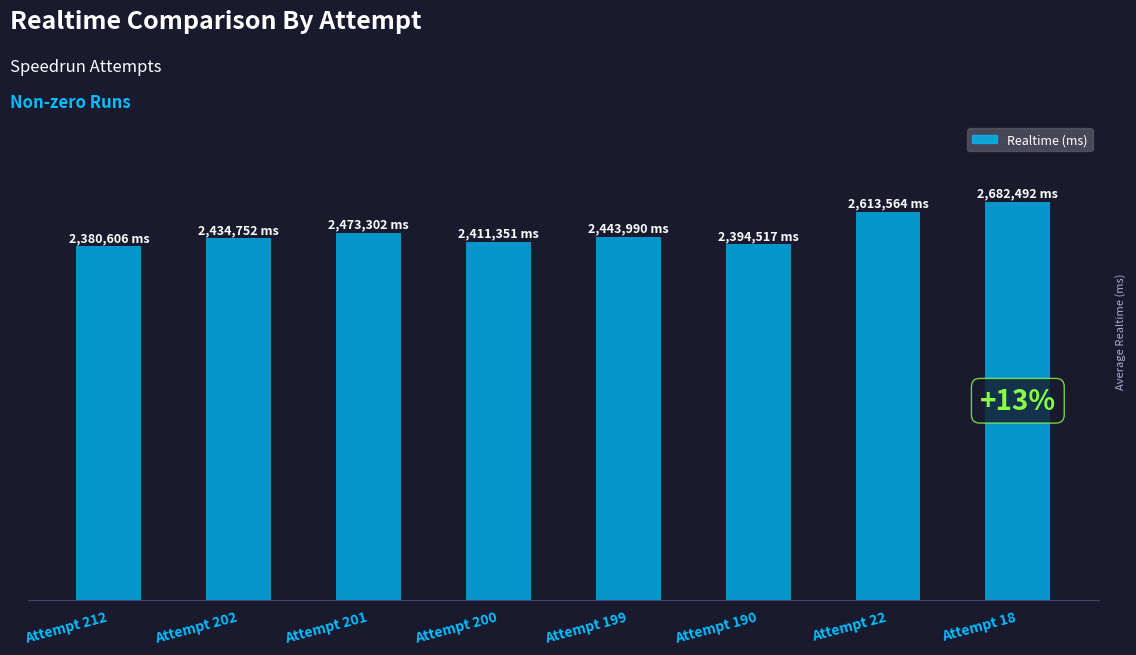

Are the bars horizontal?

No